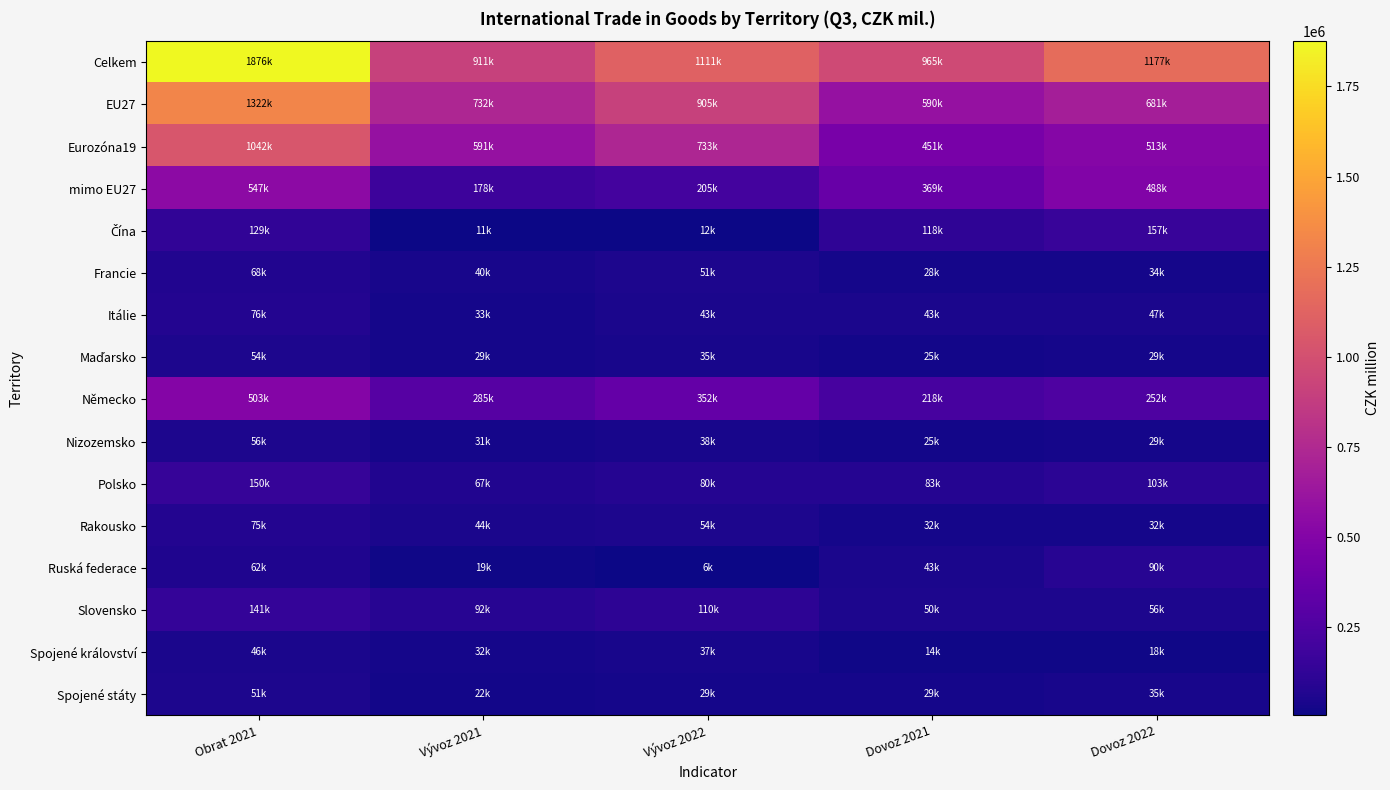

At which category is the sum across all series the highest?

Obrat 2021